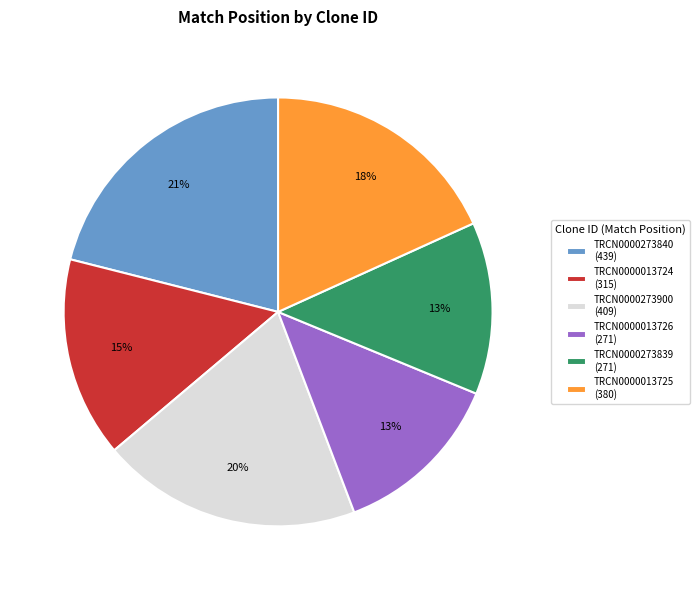

The TRCN0000273840 slice represents 21% of the pie. True or false?

True